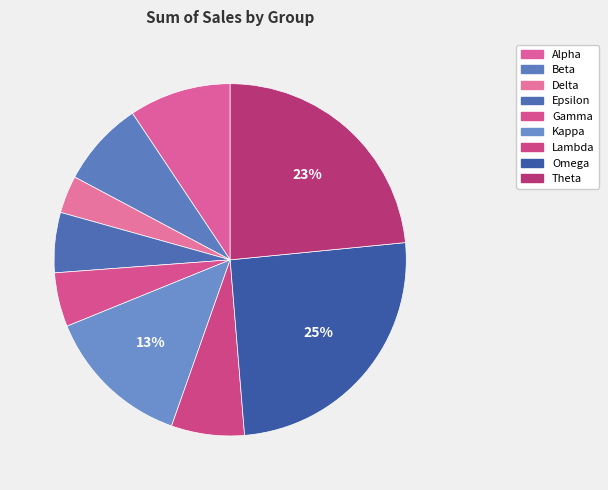

Which has a higher value, Kappa or Theta?

Theta